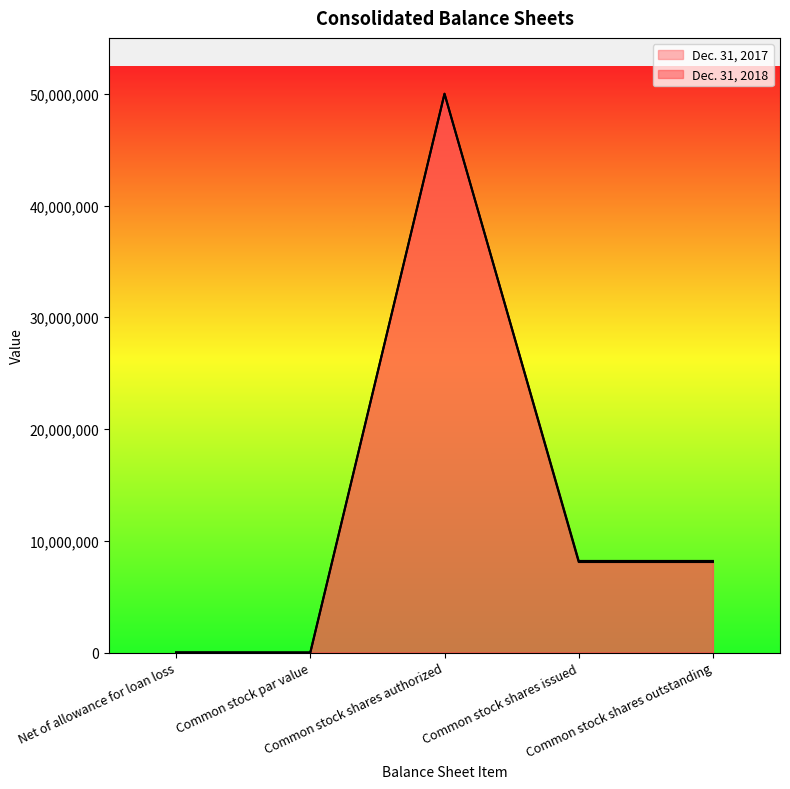

How many distinct data groups are displayed?

2